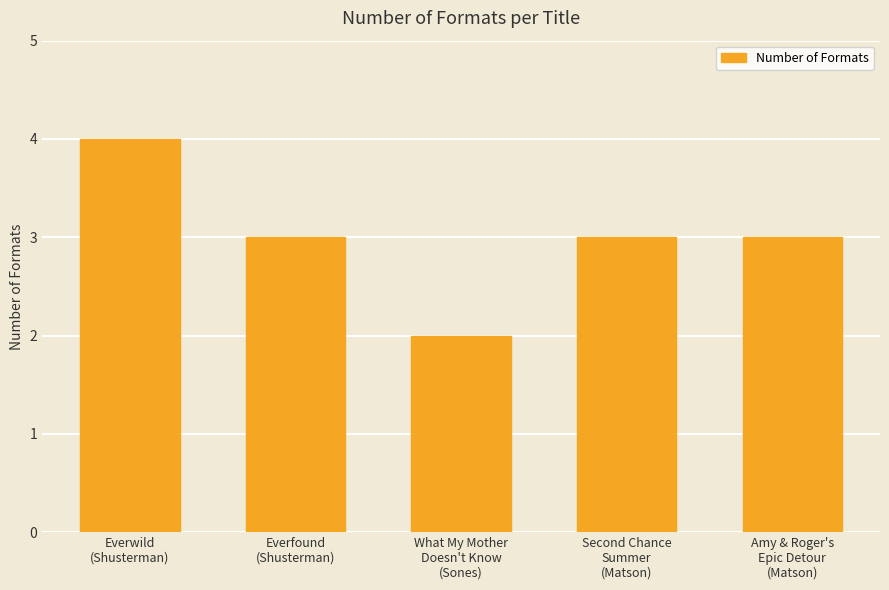

What is the label of the 3rd bar from the left?

What My Mother
Doesn't Know
(Sones)